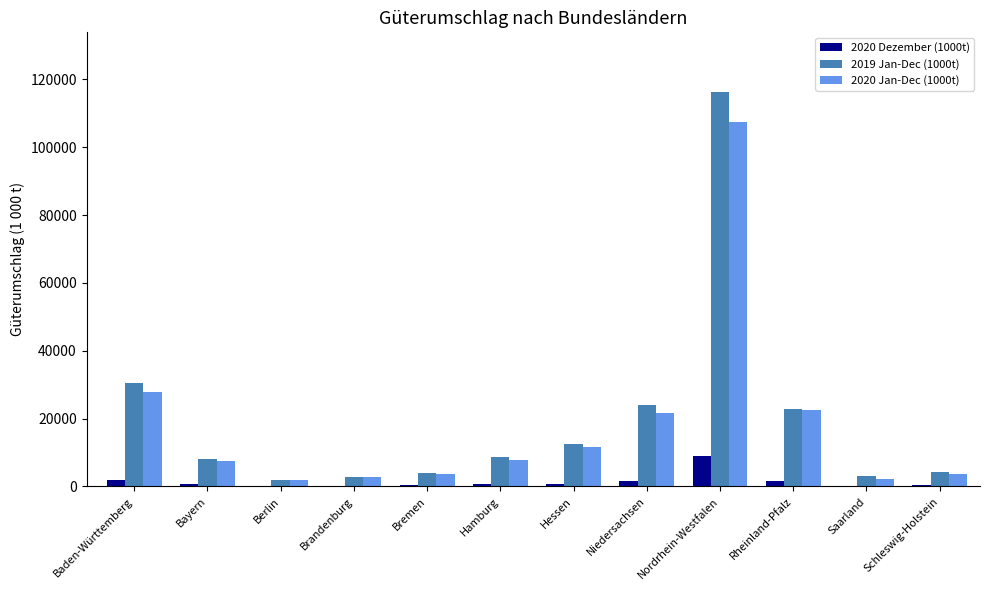

The value of 2020 Dezember (1000t) at Nordrhein-Westfalen is 9021.4. True or false?

True